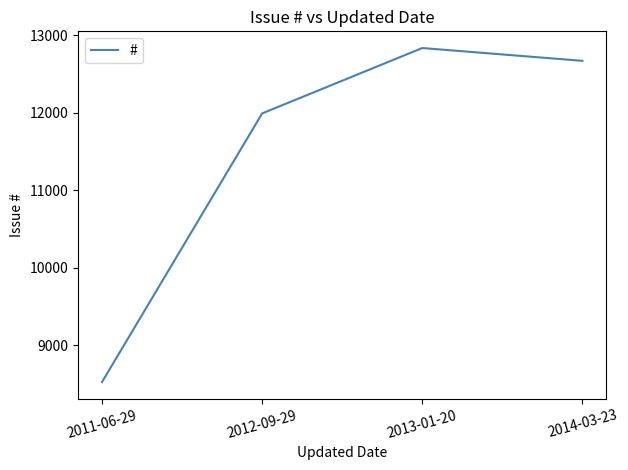

How many lines are shown in the chart?

1